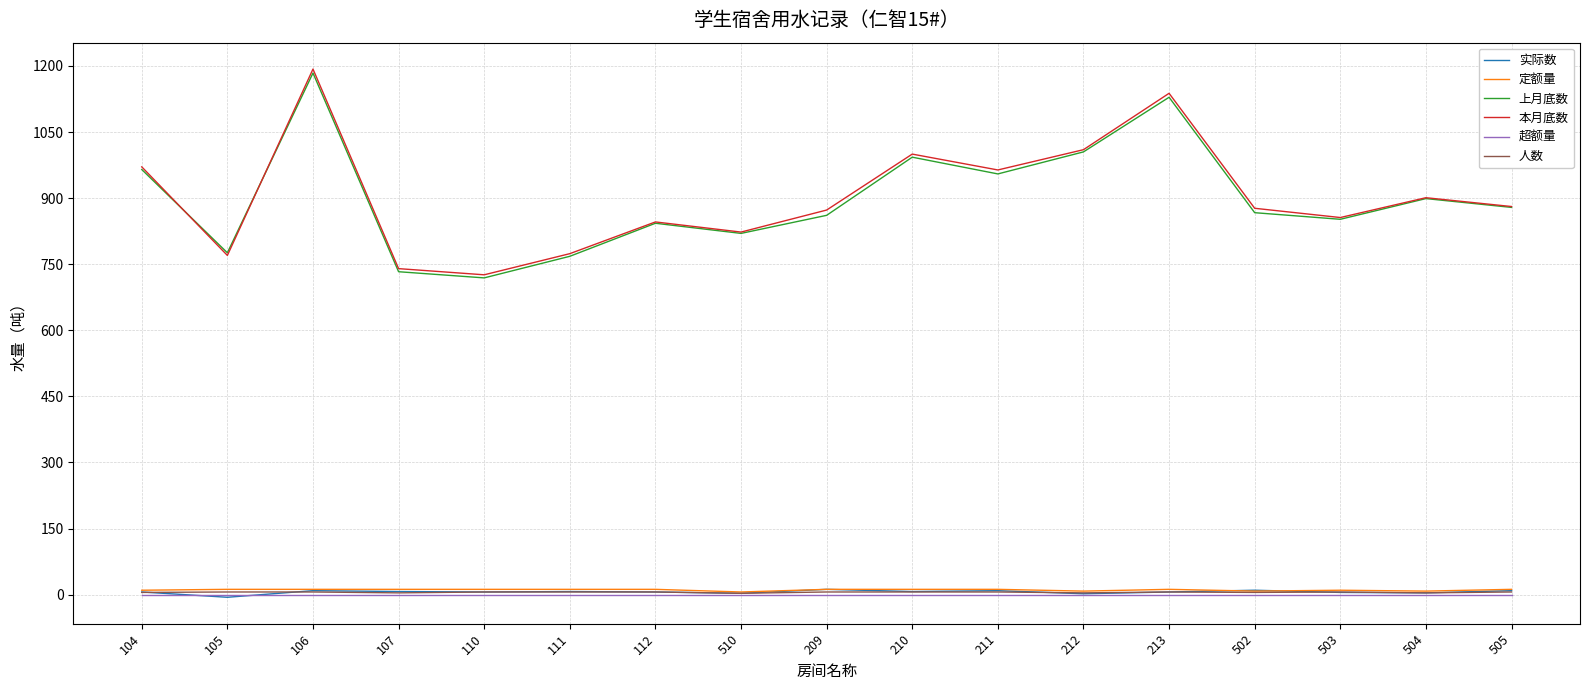

True or false: 上月底数 has a value of 861 at 209.

True